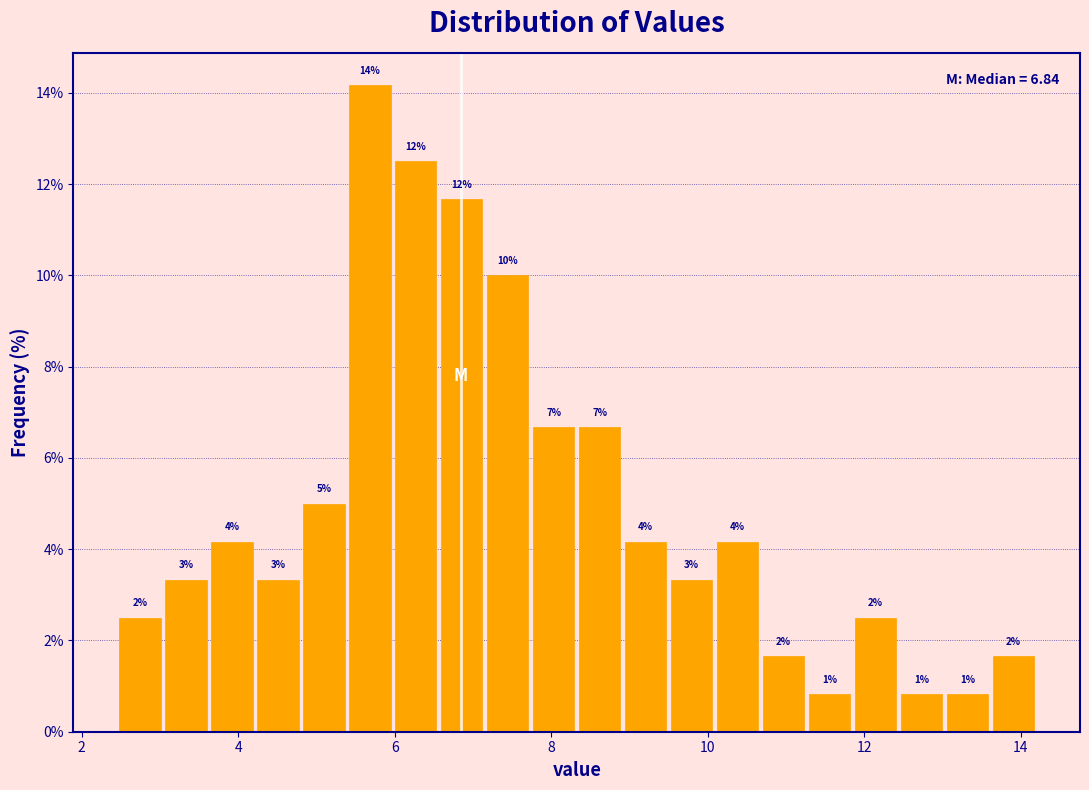

Around what value on the x-axis is the tallest bar? Give the approximate position of its centre, as read against the axis.

5.6